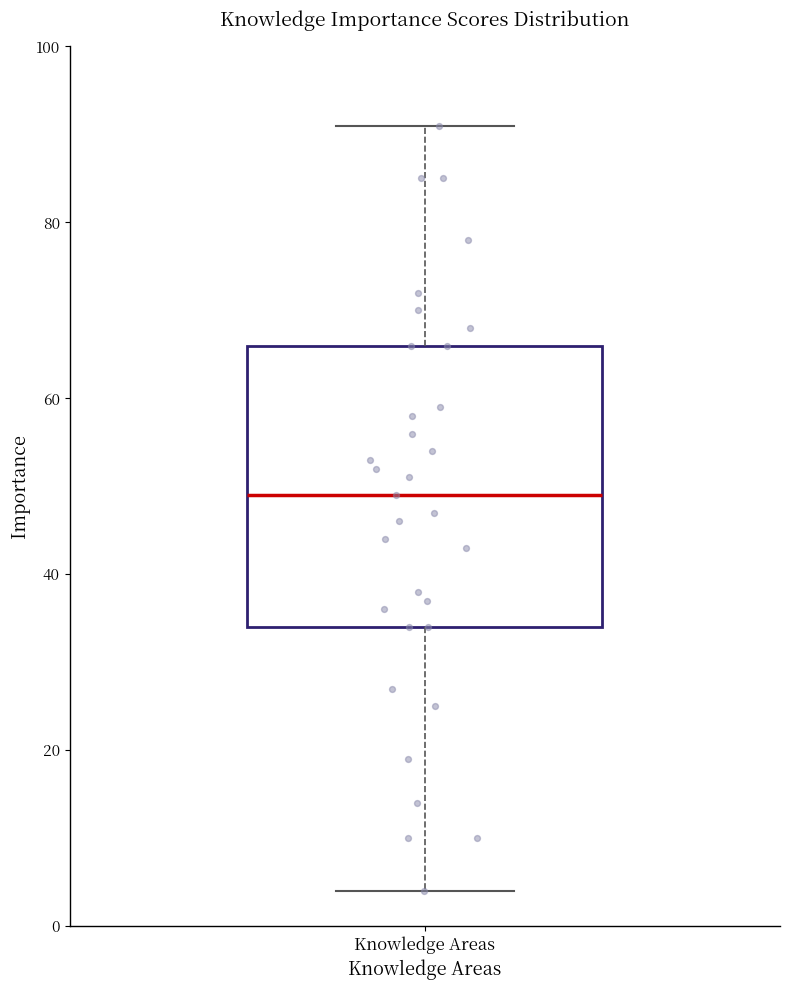

Transcribe this box plot: give where the median line is, the range the box spans, and where the two whiskers end, as read against the y-axis. The values are not printed on the chart, so give them approximately, as read against the axis.

median 50, box 34 to 66, whiskers 4 to 92